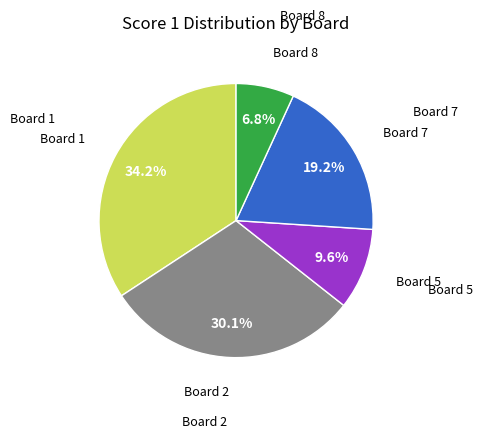

Does any single category account for the majority?

No